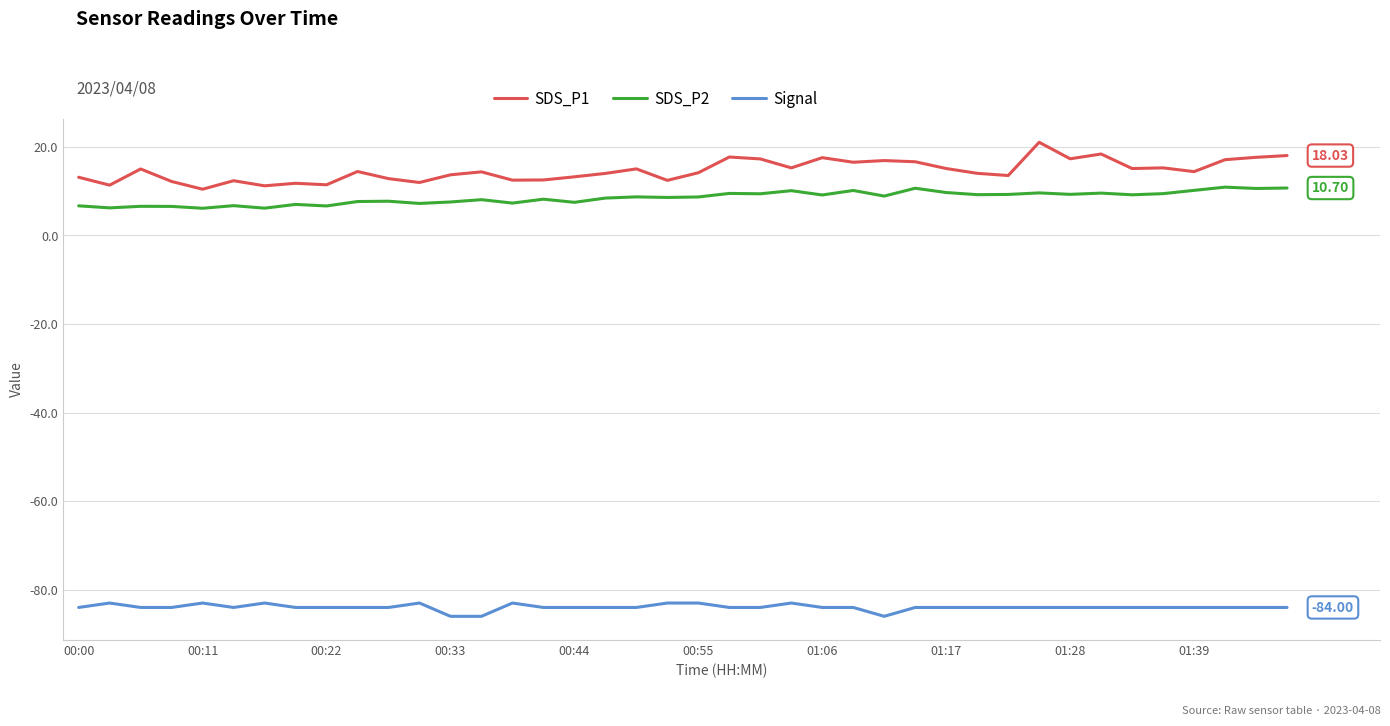

How many lines are shown in the chart?

3